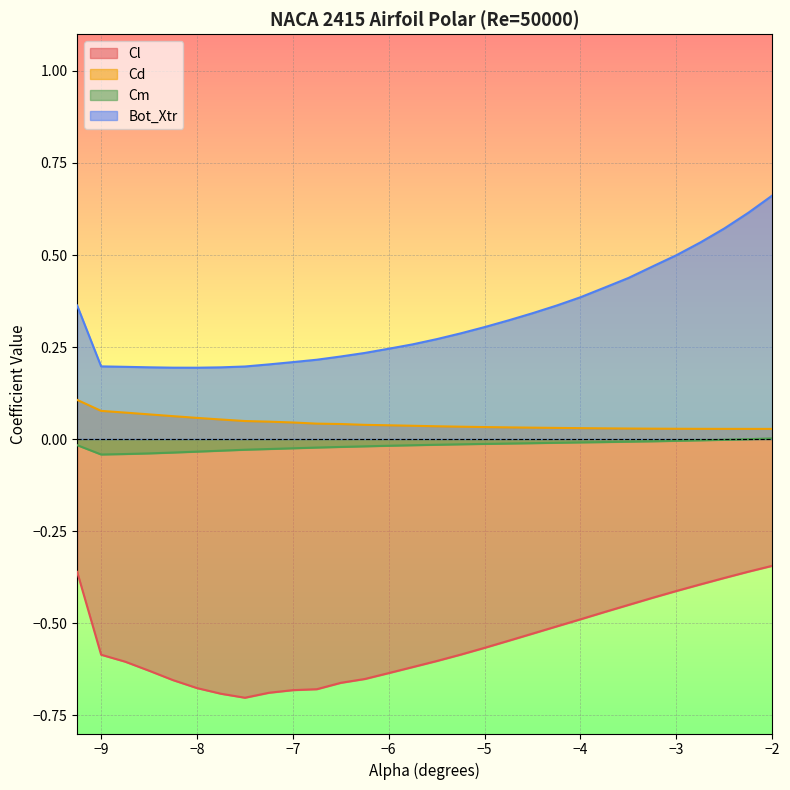

How many lines are shown in the chart?

4